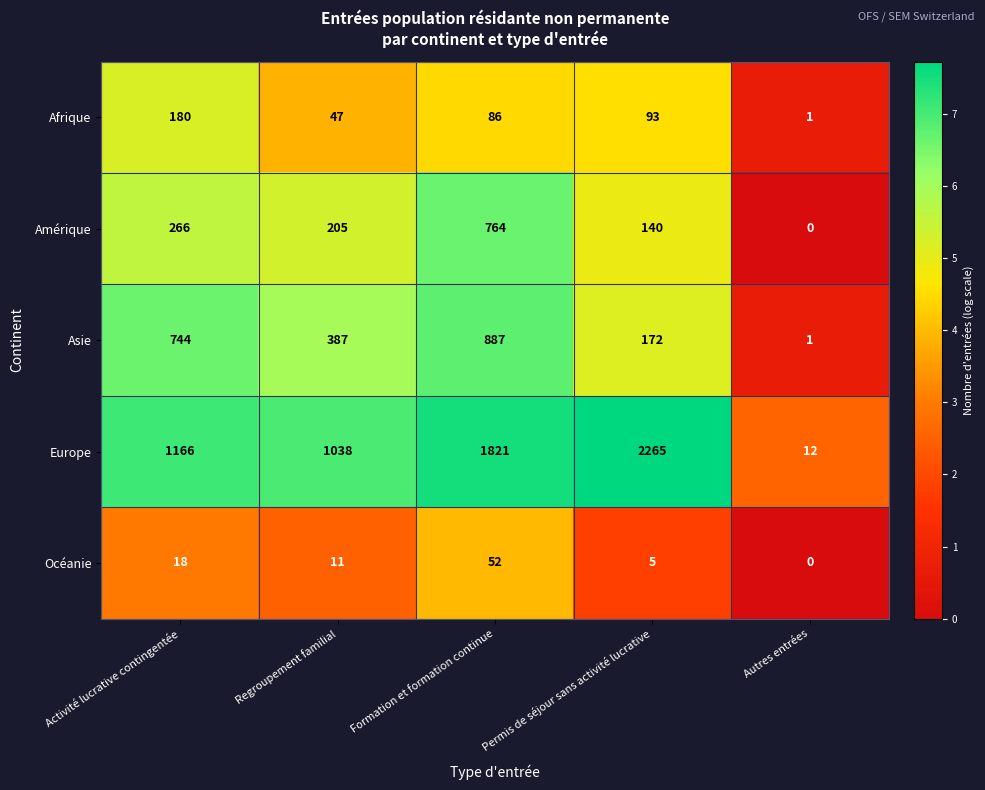

Is the value of Amérique at Regroupement familial greater than the value of Asie at Formation et formation continue?

No